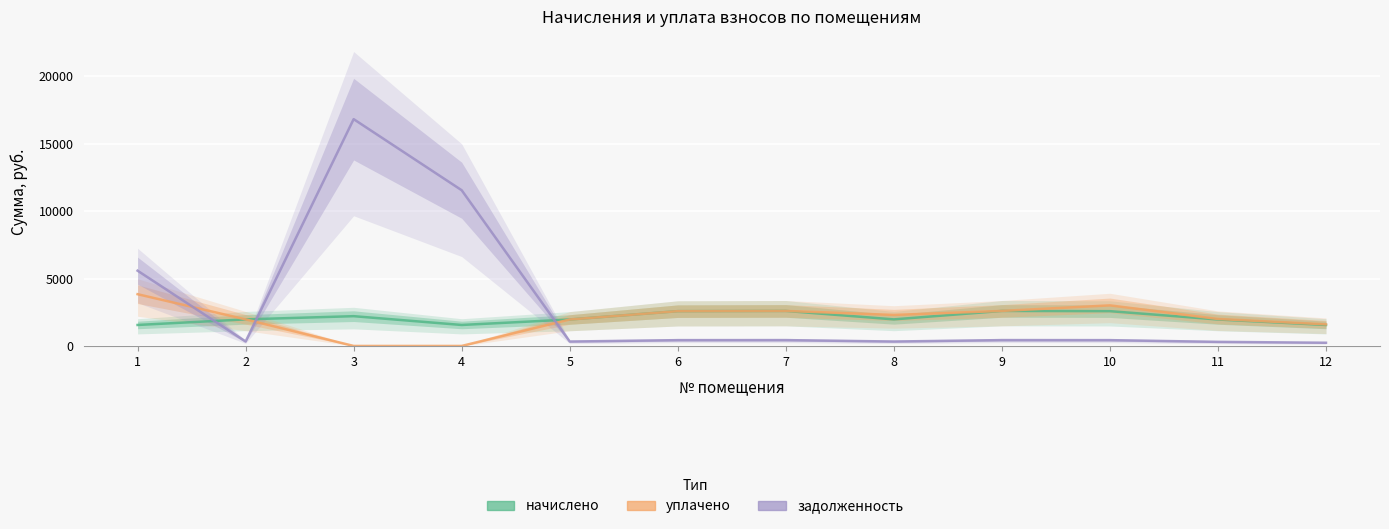

List the labels in order of начислено value, smallest first.

1, 4, 12, 5, 11, 2, 8, 3, 6, 10, 7, 9